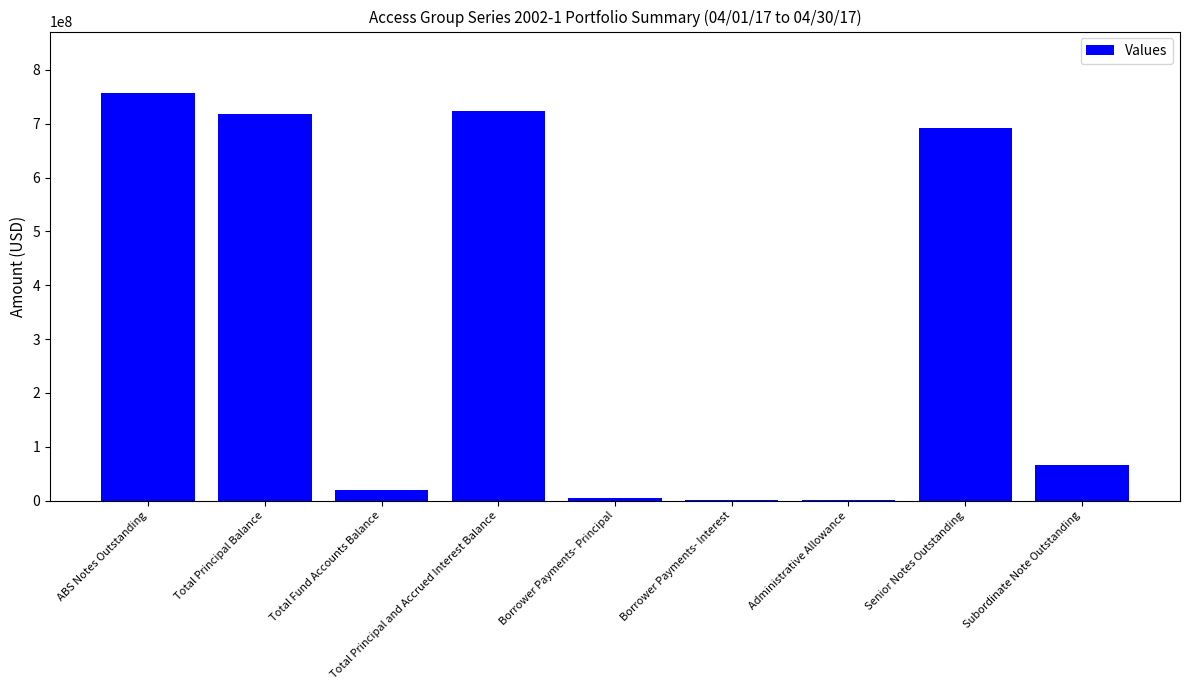

What is the greatest value displayed?

757747592.3